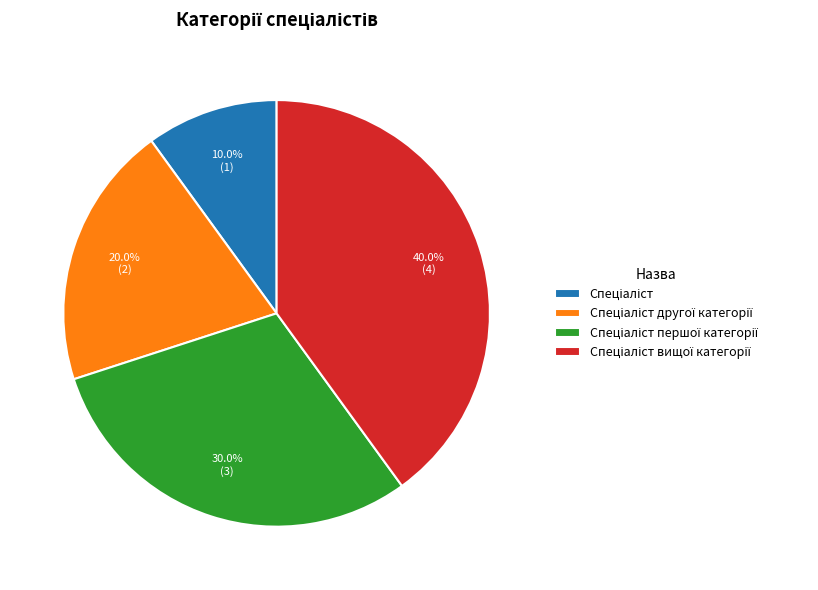

Is there any slice that represents more than half of the pie?

No